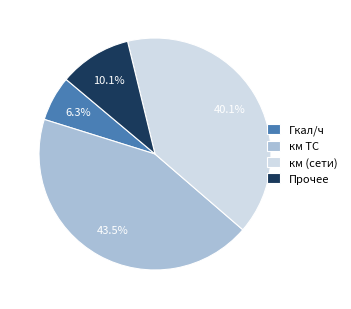

Which slice is the smallest?

Гкал/ч